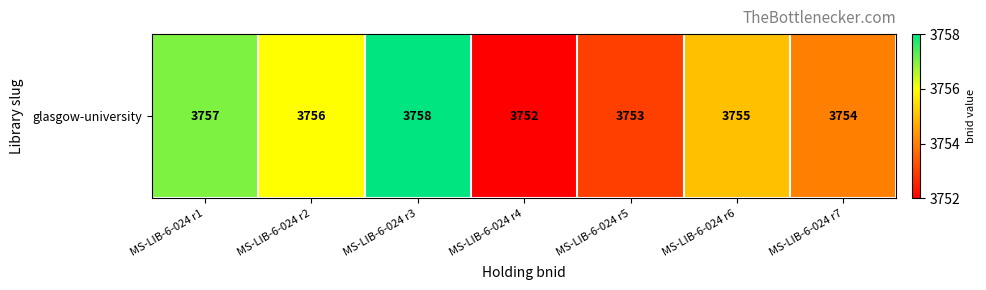

What is the maximum value shown in the chart?

3758